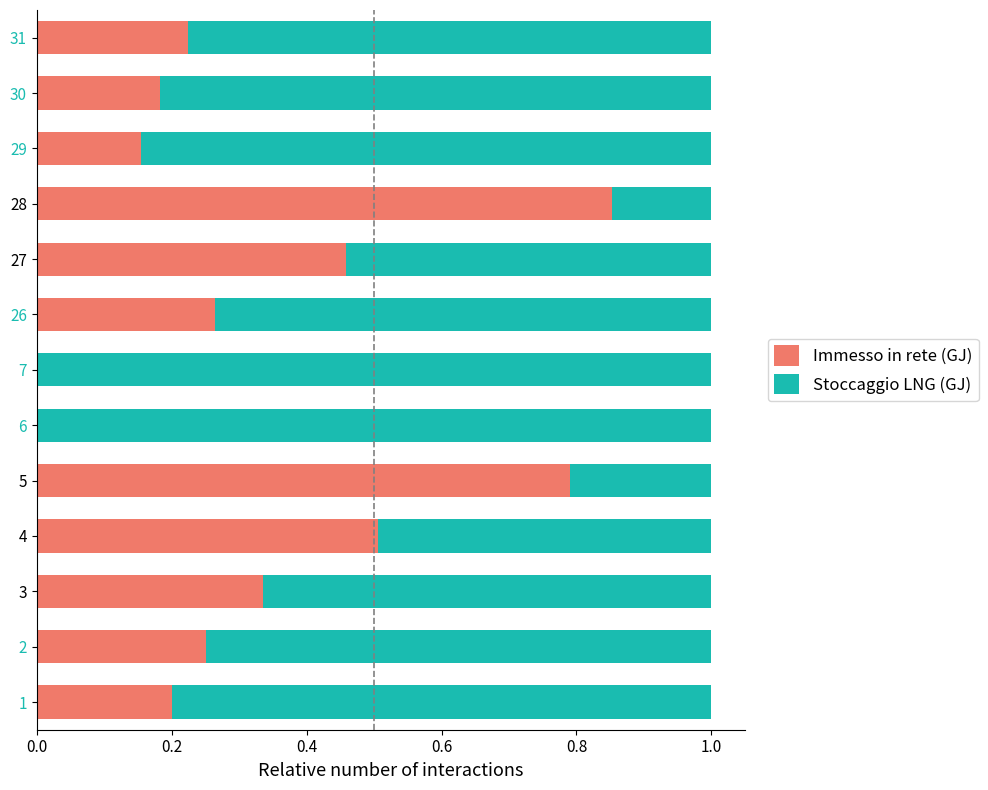

What is the sum of all Immesso in rete (GJ) values?

4.2